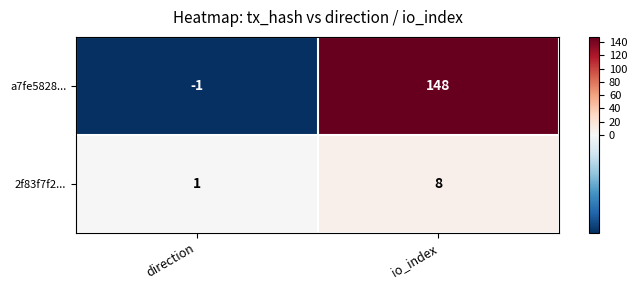

Reading left to right, what are all the values shown in this chart?

a7fe5828...: direction=-1	io_index=148
2f83f7f2...: direction=1	io_index=8